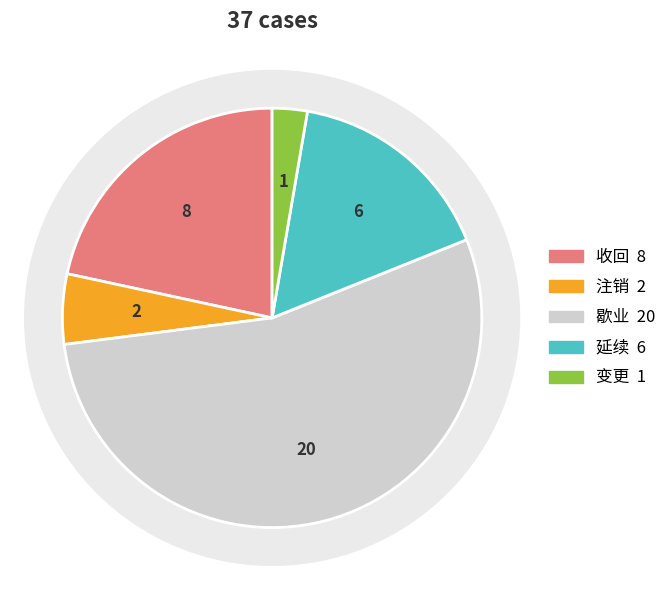

What is the largest slice in the pie chart?

歇业